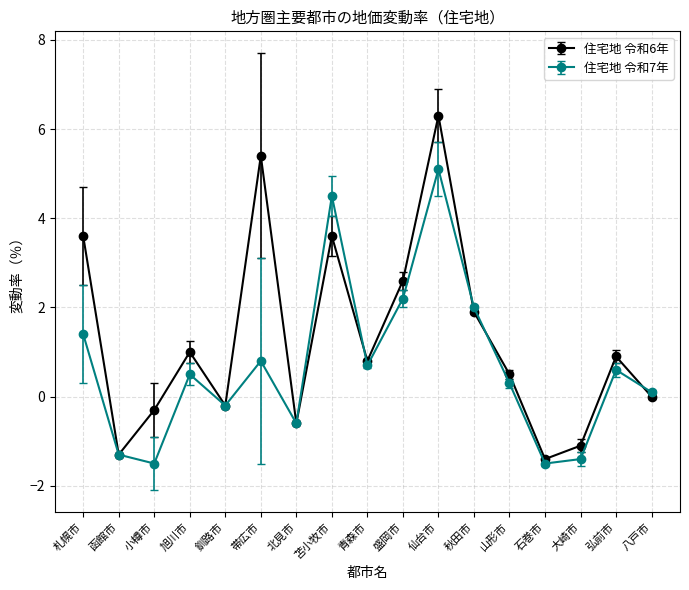

Reading left to right, list all the values displayed in this chart.

住宅地 令和6年: 札幌市=3.6	函館市=-1.3	小樽市=-0.3	旭川市=1.0	釧路市=-0.2	帯広市=5.4	北見市=-0.6	苫小牧市=3.6	青森市=0.8	盛岡市=2.6	仙台市=6.3	秋田市=1.9	山形市=0.5	石巻市=-1.4	大崎市=-1.1	弘前市=0.9	八戸市=0.0
住宅地 令和7年: 札幌市=1.4	函館市=-1.3	小樽市=-1.5	旭川市=0.5	釧路市=-0.2	帯広市=0.8	北見市=-0.6	苫小牧市=4.5	青森市=0.7	盛岡市=2.2	仙台市=5.1	秋田市=2.0	山形市=0.3	石巻市=-1.5	大崎市=-1.4	弘前市=0.6	八戸市=0.1